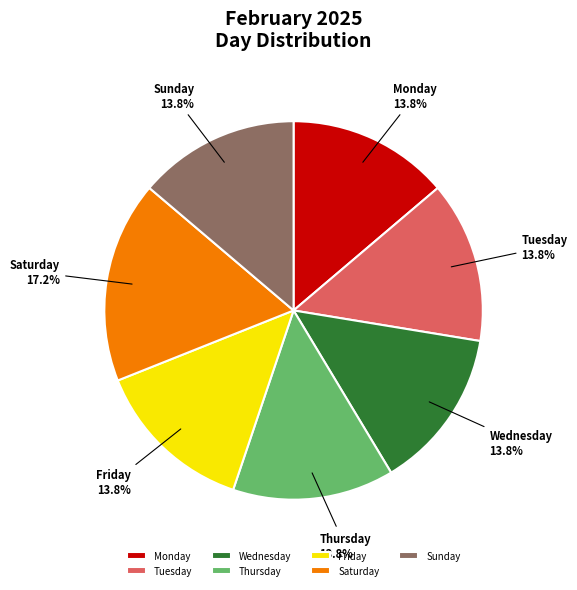

To the nearest percent, what portion does Sunday represent?

14%